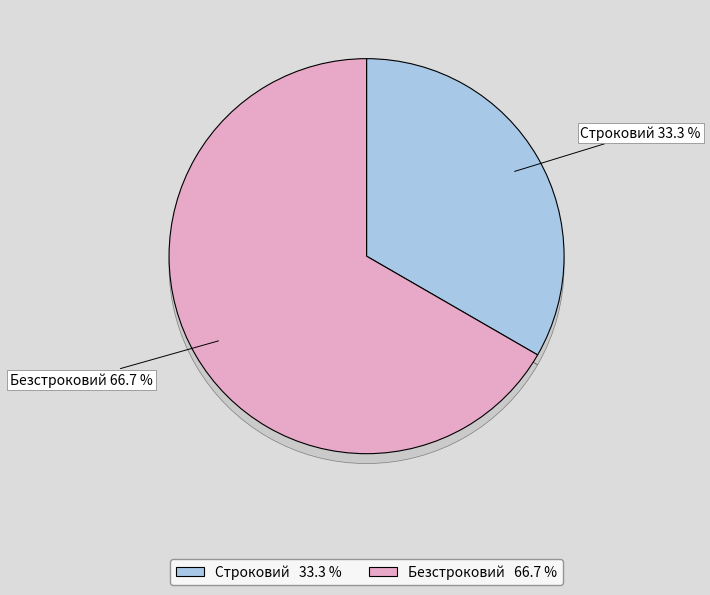

Is the sum of Безстроковий and Строковий greater than half?

Yes